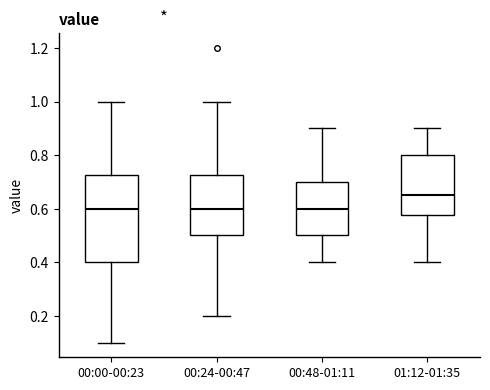

Reading left to right, transcribe this box plot: for each box, give where its median line is, the range the box spans, and where its two whiskers end, as read against the y-axis. The values are not printed on the chart, so give them approximately, as read against the axis.

00:00-00:23: median 0.60, box 0.40 to 0.72, whiskers 0.10 to 1.00
00:24-00:47: median 0.60, box 0.50 to 0.72, whiskers 0.20 to 1.00
00:48-01:11: median 0.60, box 0.50 to 0.70, whiskers 0.40 to 0.90
01:12-01:35: median 0.66, box 0.58 to 0.80, whiskers 0.40 to 0.90